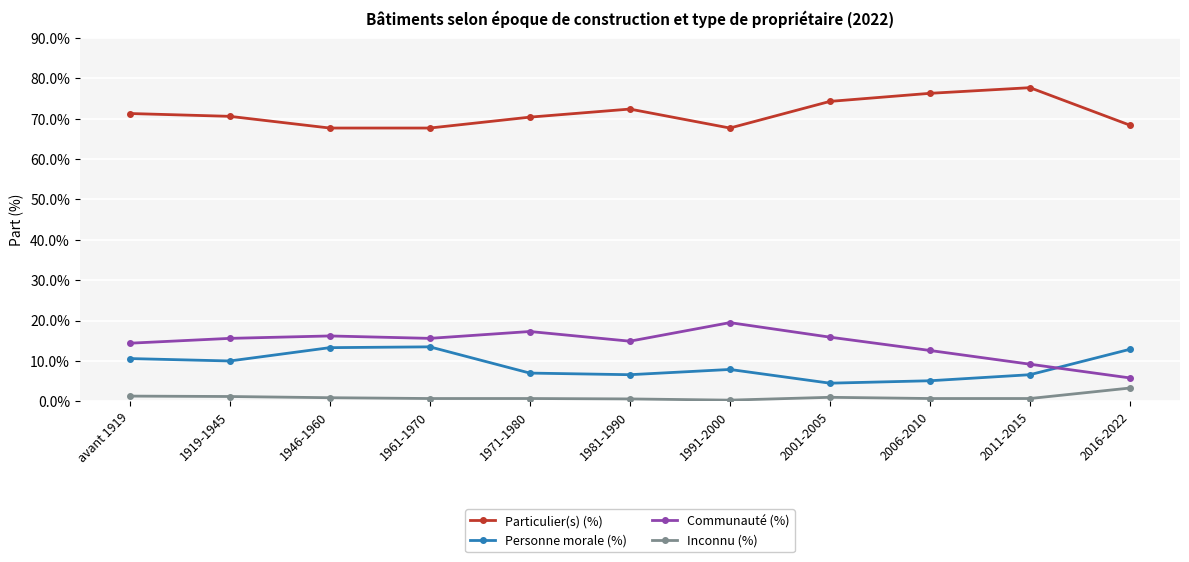

True or false: Particulier(s) (%) and Communauté (%) cross at least once.

False